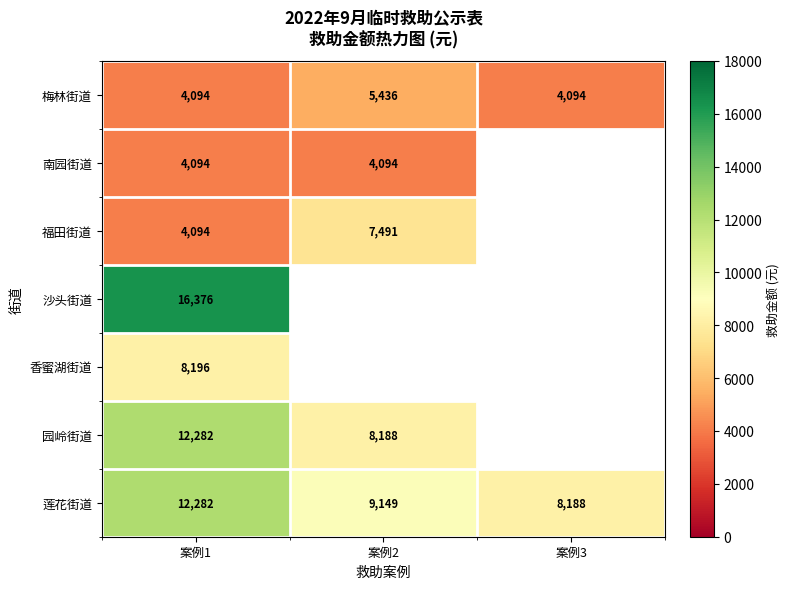

Where is 莲花街道 nearest to the value 10235?

案例2